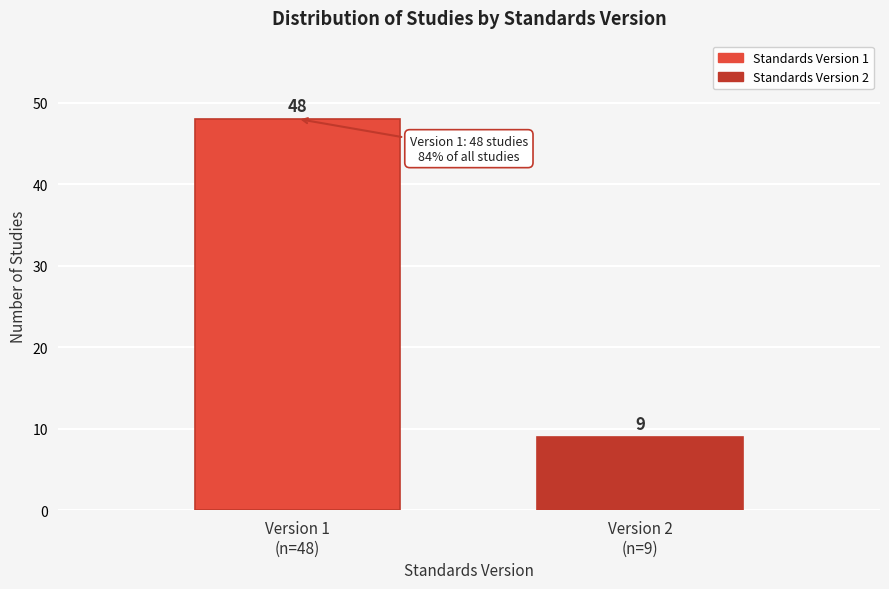

Reading right to left, what are all the values shown in this chart?

9	48